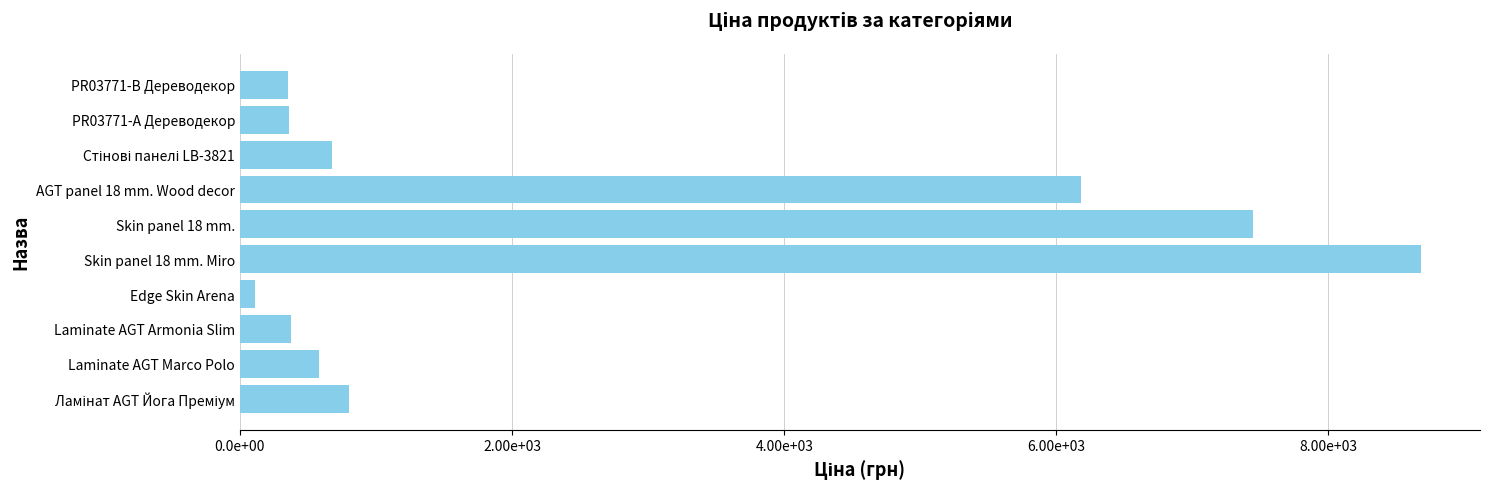

Are the bars horizontal?

Yes